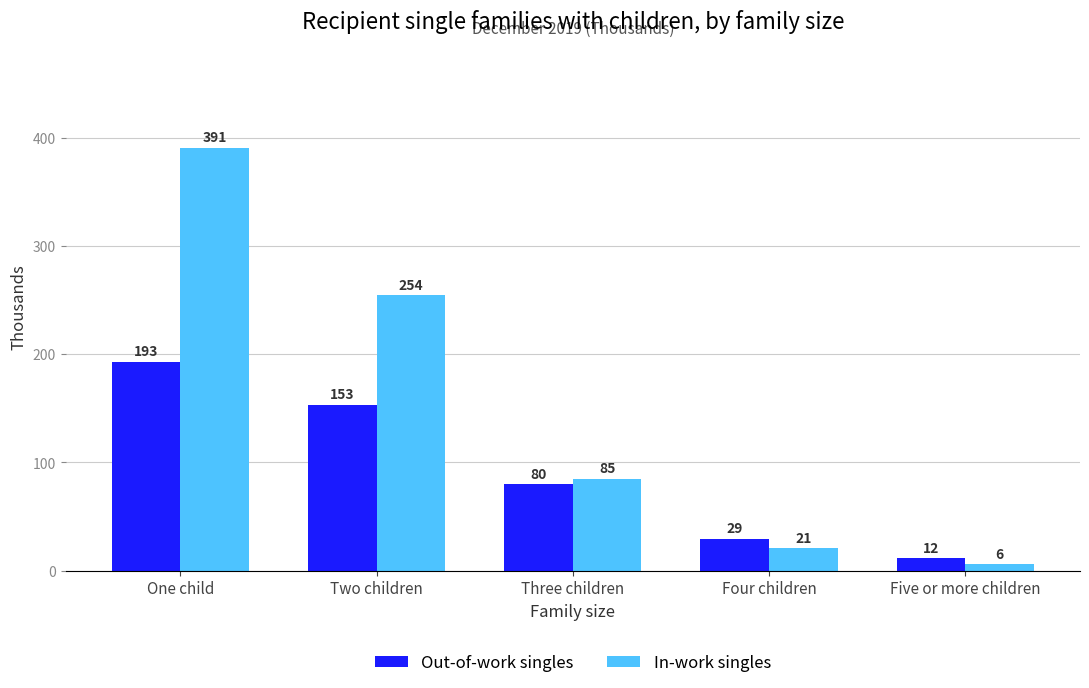

Which series has the largest range (max minus min)?

In-work singles